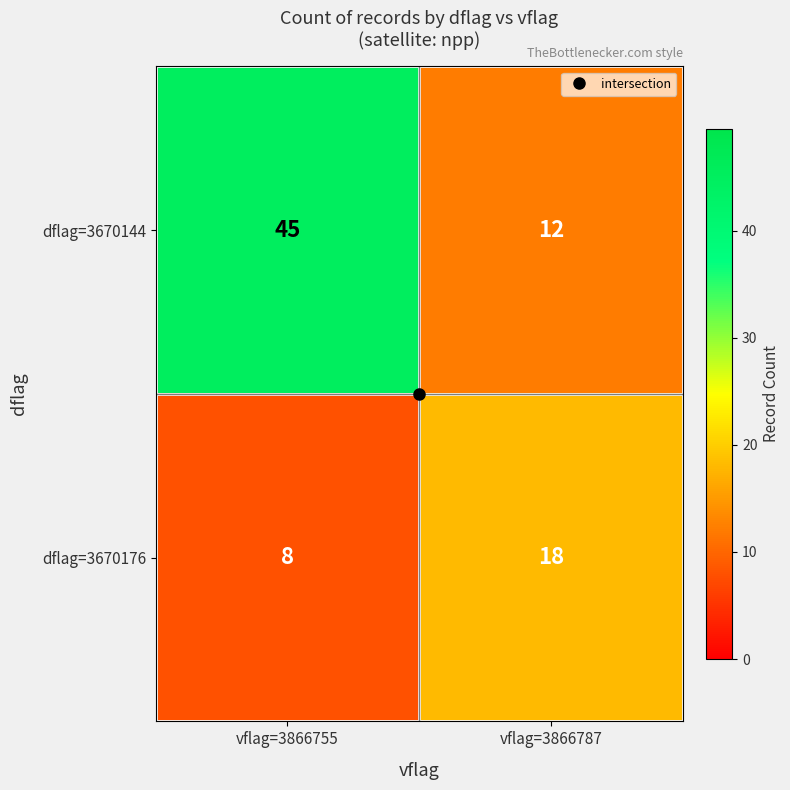

At vflag=3866787, list the series in order from smallest to largest.

dflag=3670144, dflag=3670176